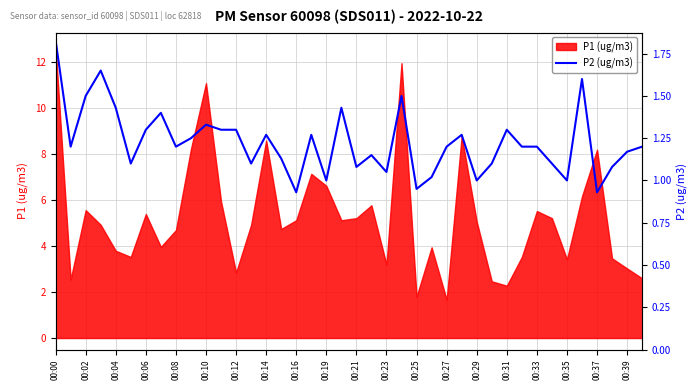

What is the maximum value for P1 (ug/m3)?

12.7